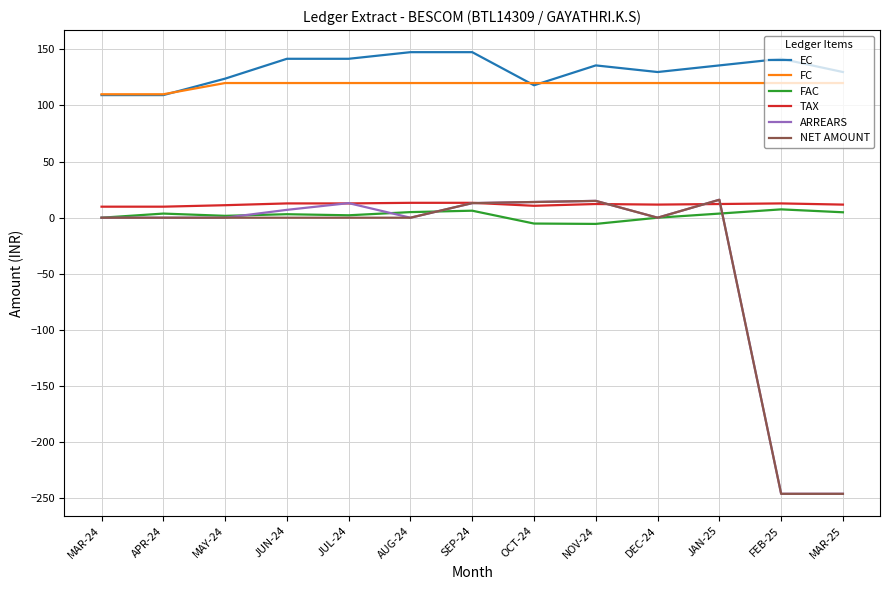

Is it true that ARREARS equals 0.0 at MAR-24?

True